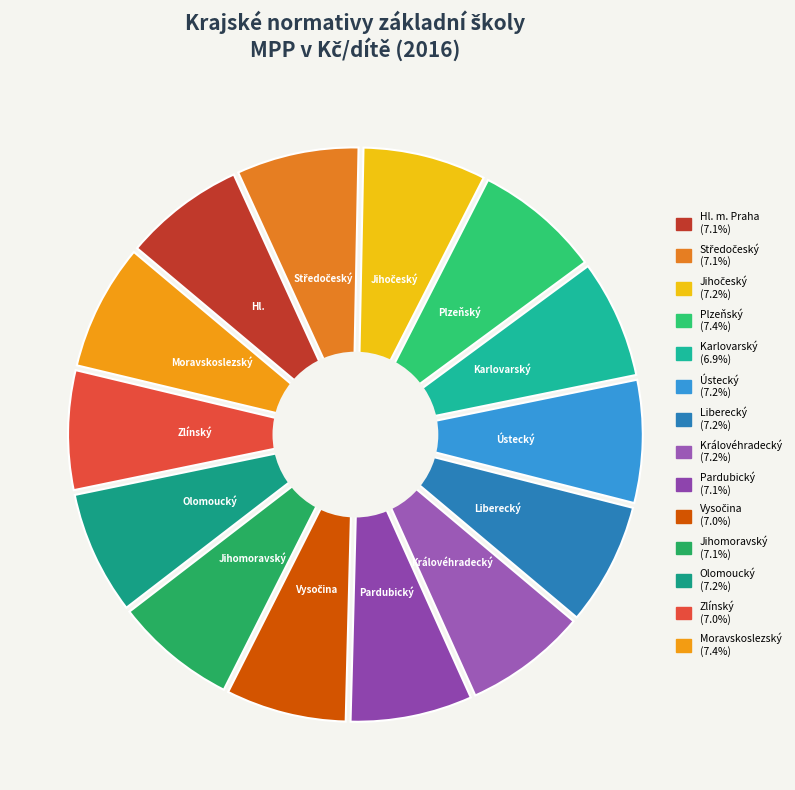

To the nearest percent, what portion does Zlínský represent?

7%